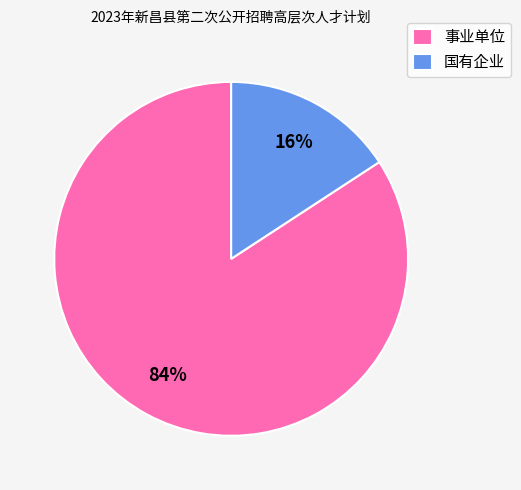

How many slices are in this pie chart?

2